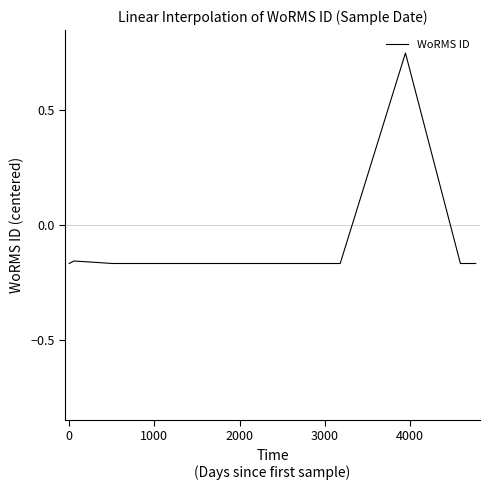

What is the greatest value displayed?

0.8